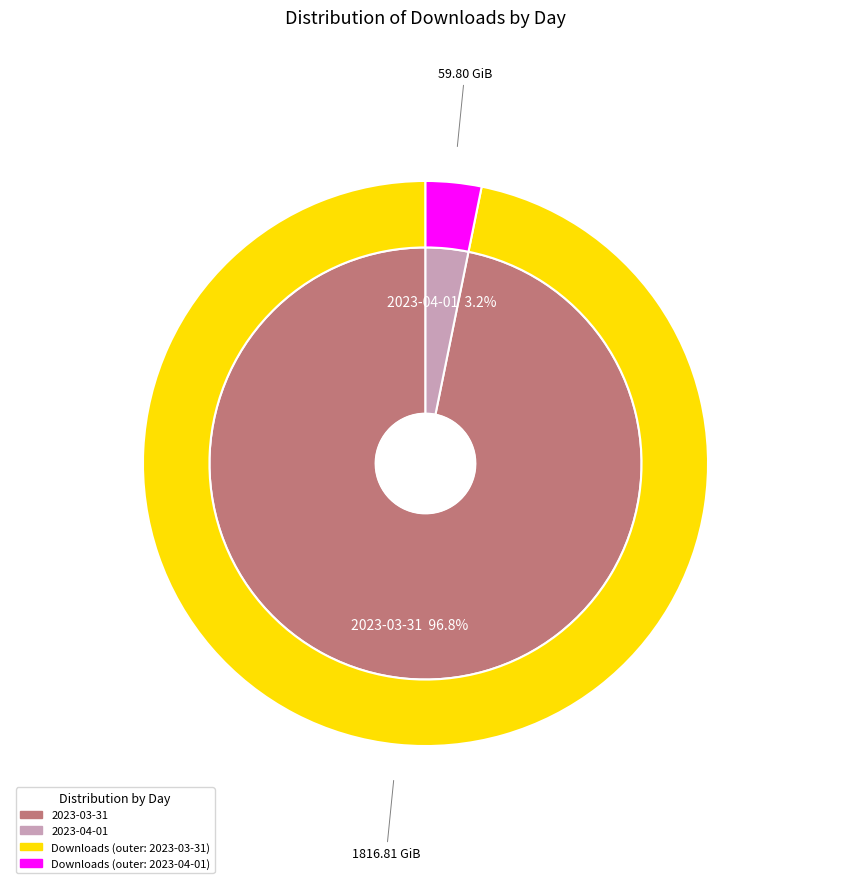

Is it true that 2023-03-31 is 99% of the pie?

False